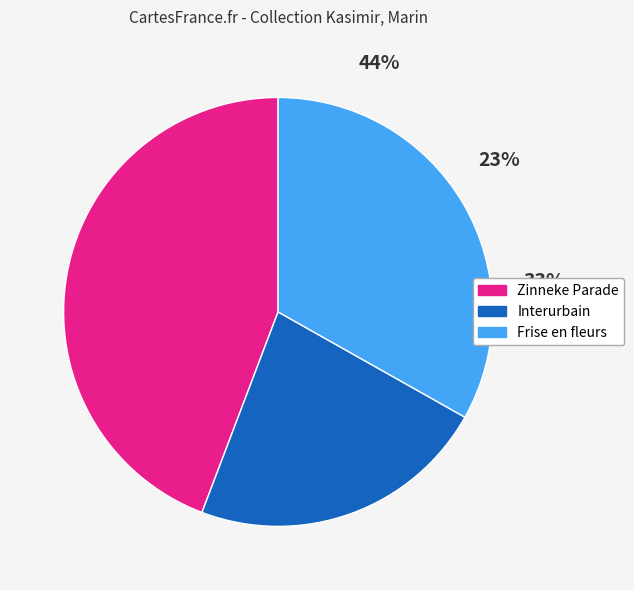

Is there any slice that represents more than half of the pie?

No